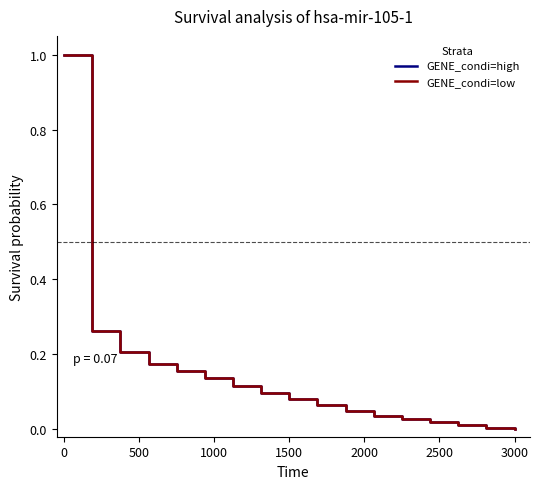

Does the chart have visible grid lines?

No